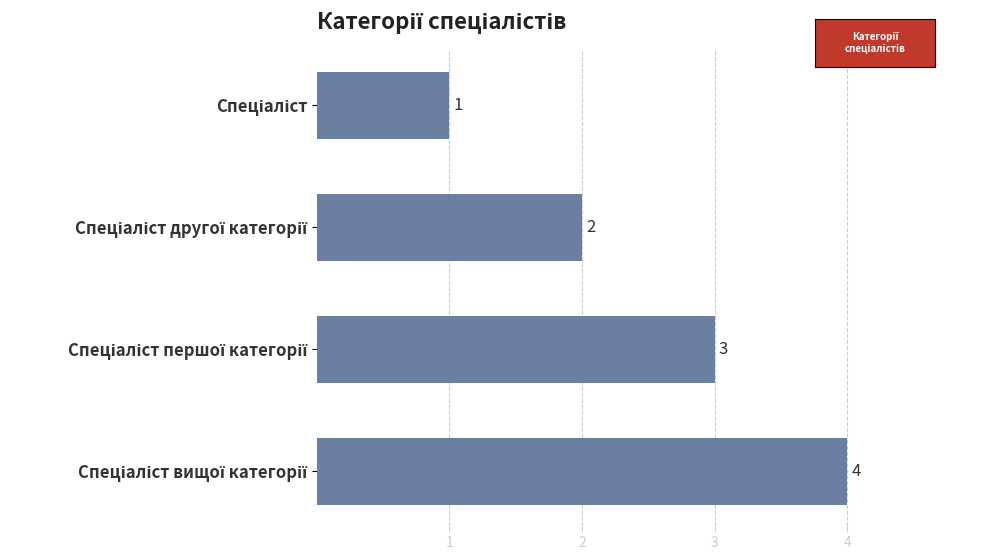

What is the difference between the maximum and minimum values?

3